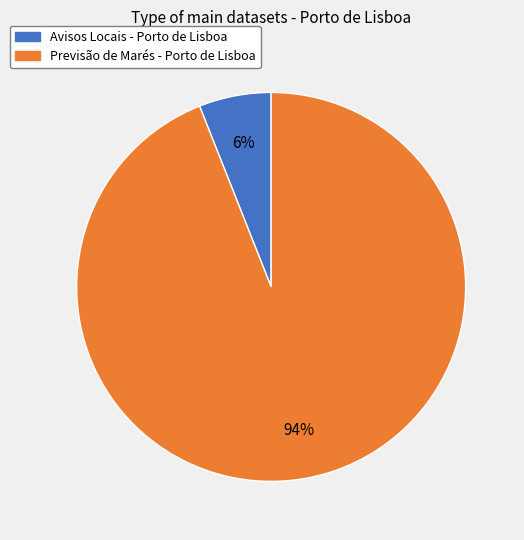

What is the largest slice in the pie chart?

Previsão de Marés - Porto de Lisboa